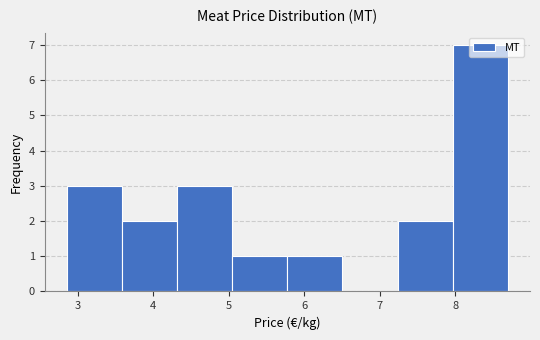

How tall is the bar that spans 8.0 to 8.7 on the x-axis? Neither the bar edges nor the heights are printed on the chart, so give them approximately, as read against the axes.

7